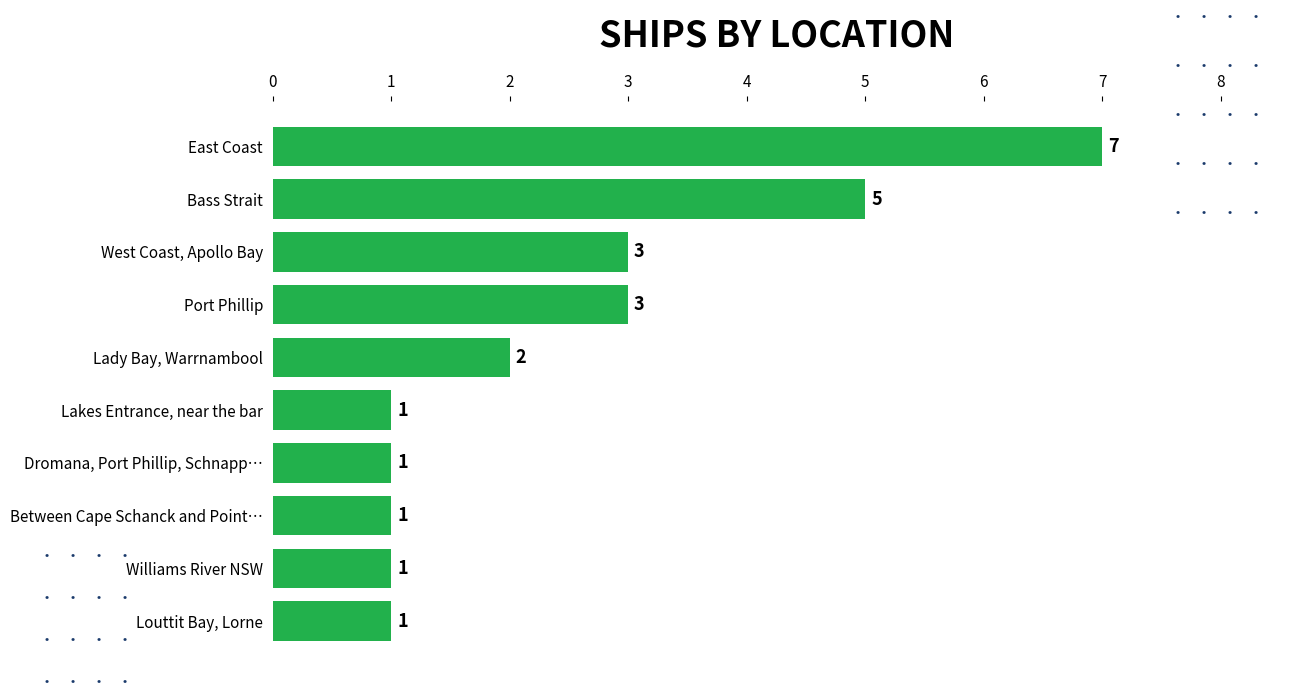

What is the difference between the maximum and minimum values?

6